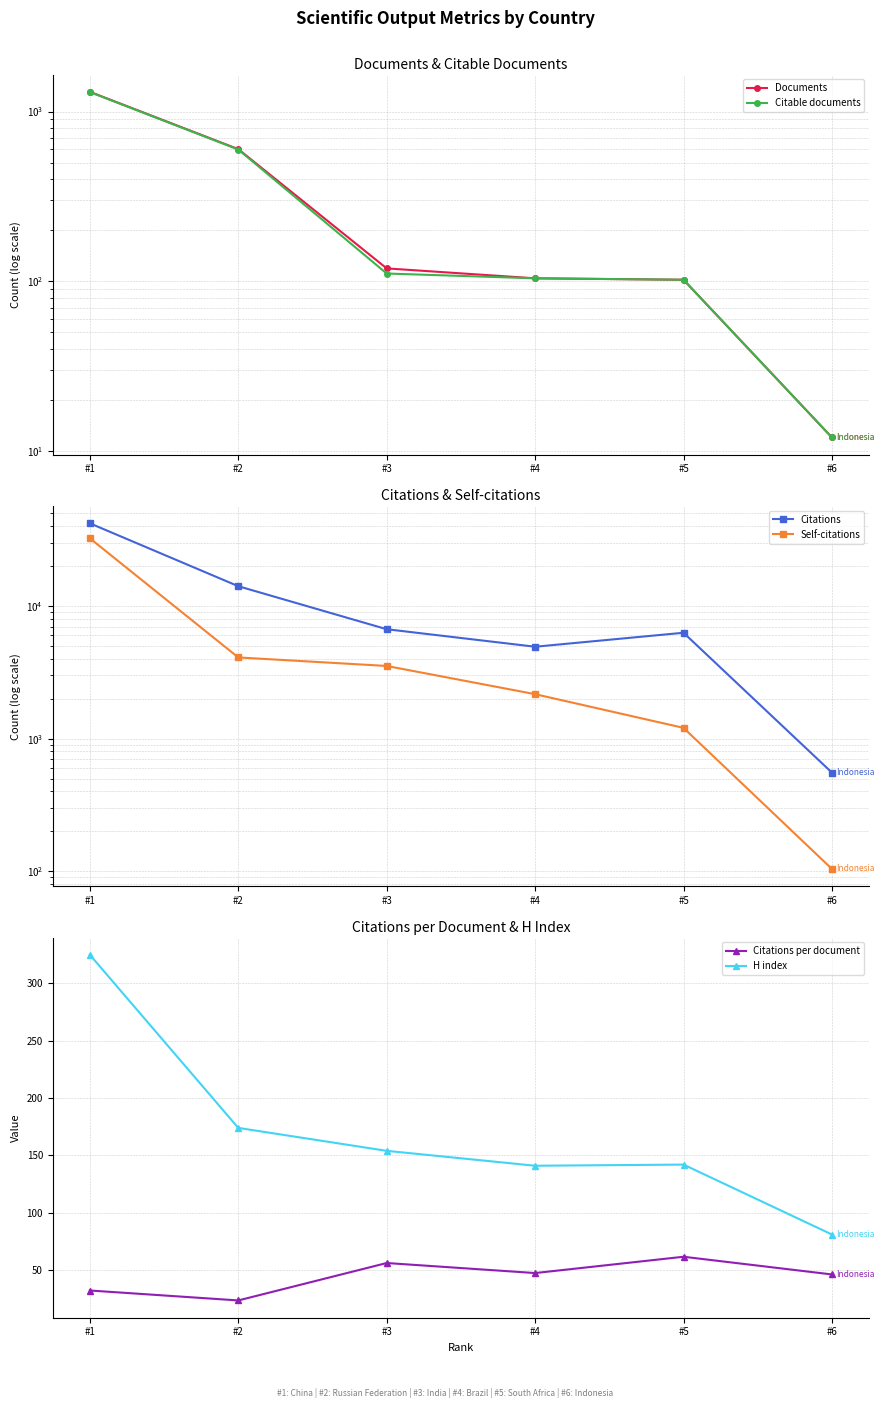

Rank the categories by Documents value from lowest to highest.

#6, #5, #4, #3, #2, #1